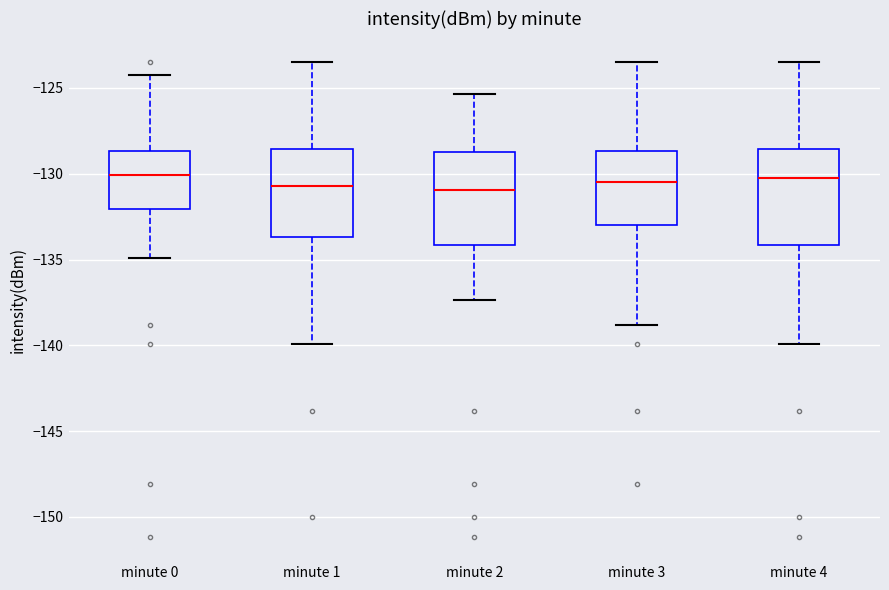

Where is the upper edge of the box for minute 0 on the y-axis? The values are not printed on the chart, so give them approximately, as read against the axis.

-128.5